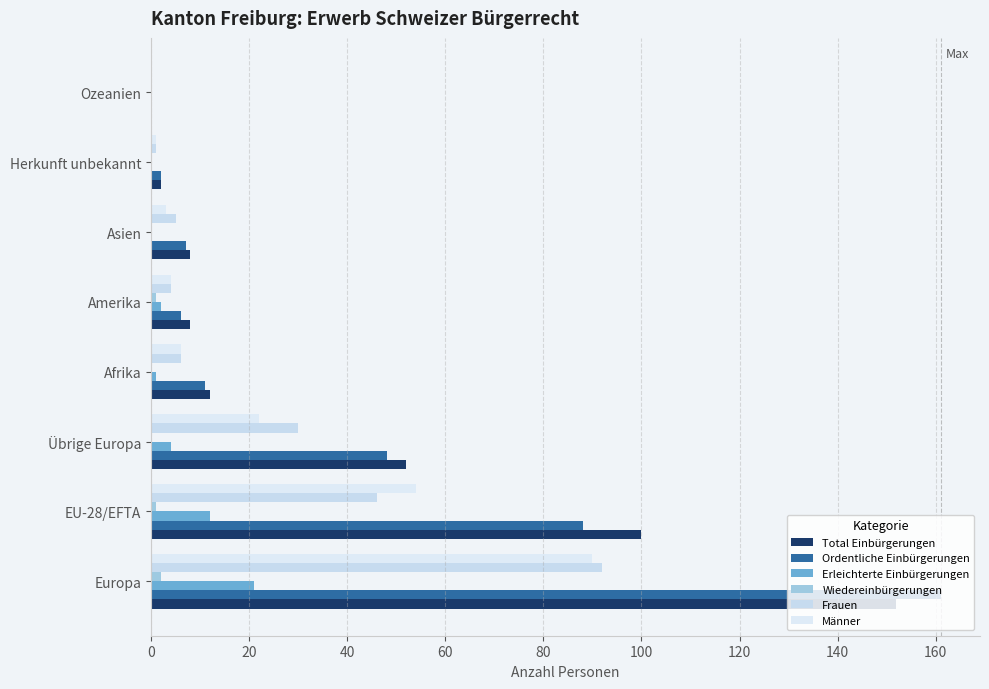

What is the sum of all Wiedereinbürgerungen values?

4